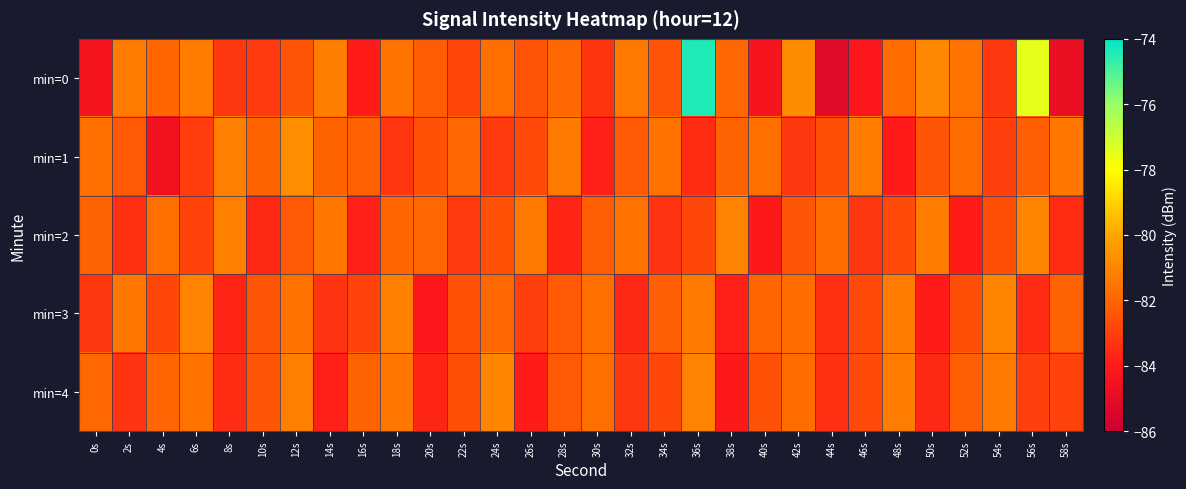

Between 10s and 36s, which series saw the biggest shift?

min=0